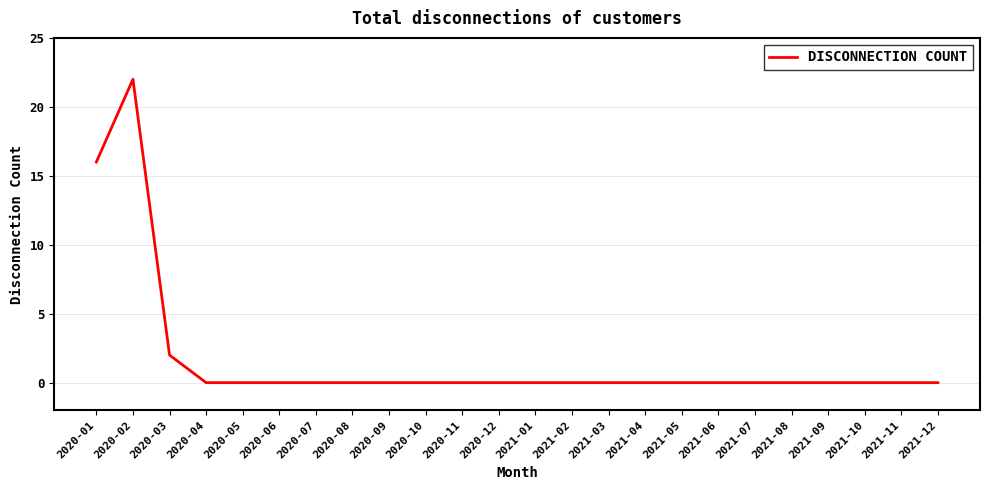

At which category does the chart reach its peak across all series?

2020-02